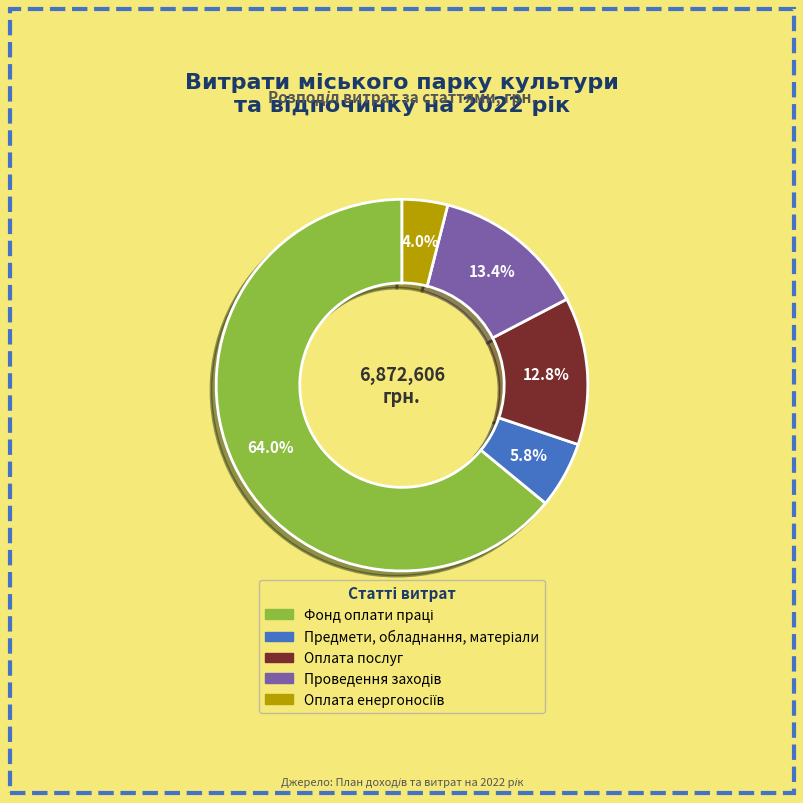

Is there any slice that represents more than half of the pie?

Yes